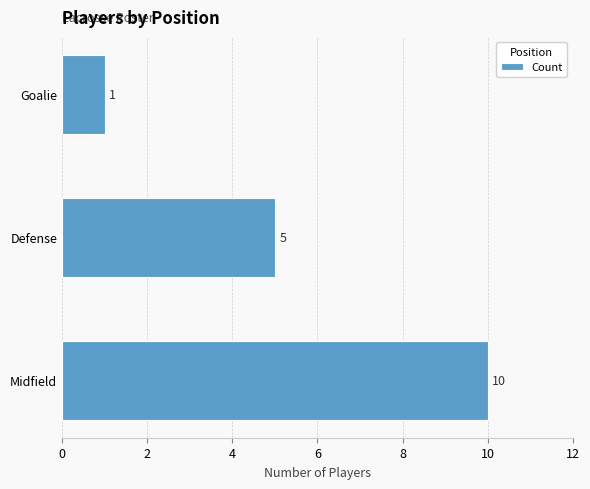

Is it true that the value at Defense is 5?

True